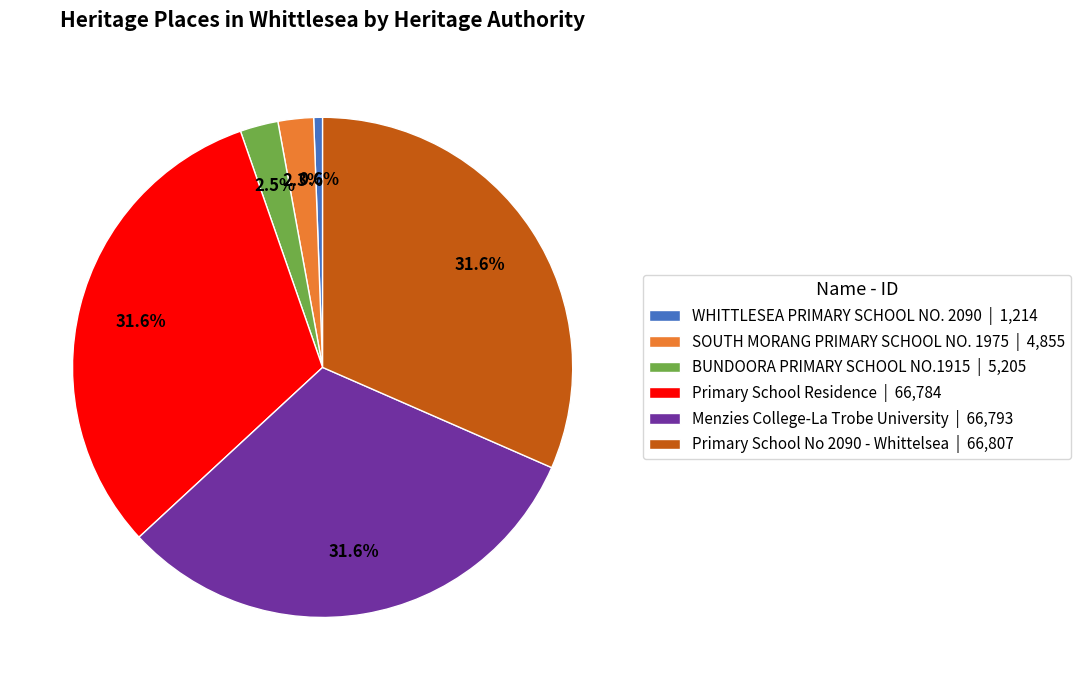

To the nearest percent, what is the difference between the largest and smallest slice percentages?

31%